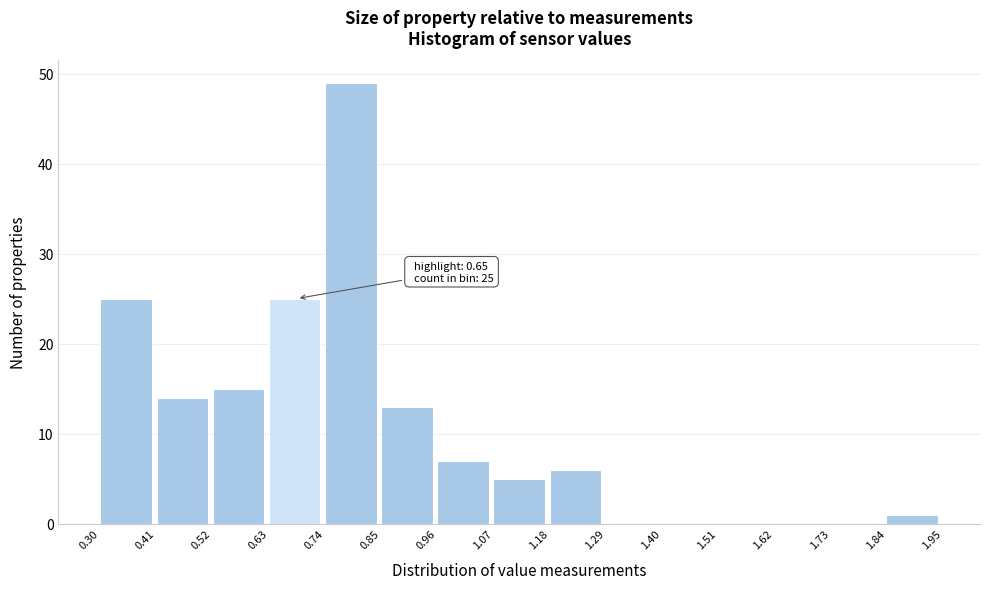

Over which range of the x-axis is the bar tallest?

0.74 to 0.85